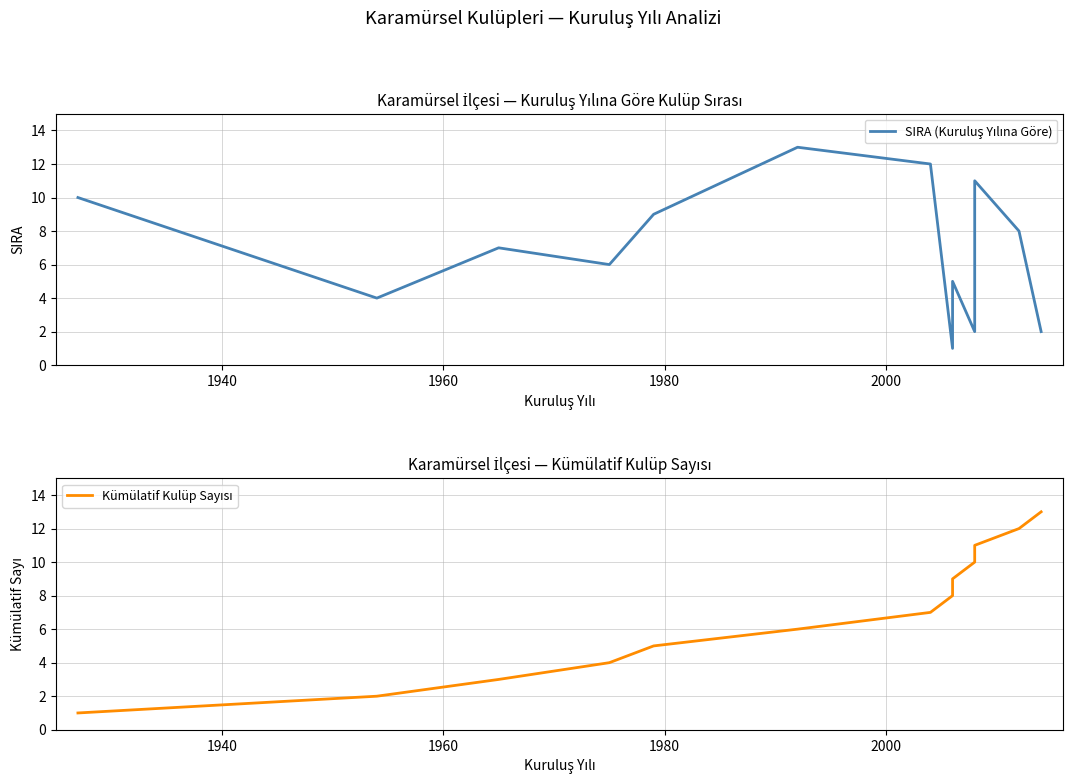

Is the value of Kümülatif Kulüp Sayısı at 11 greater than the value of SIRA (Kuruluş Yılına Göre) at 2020?

No